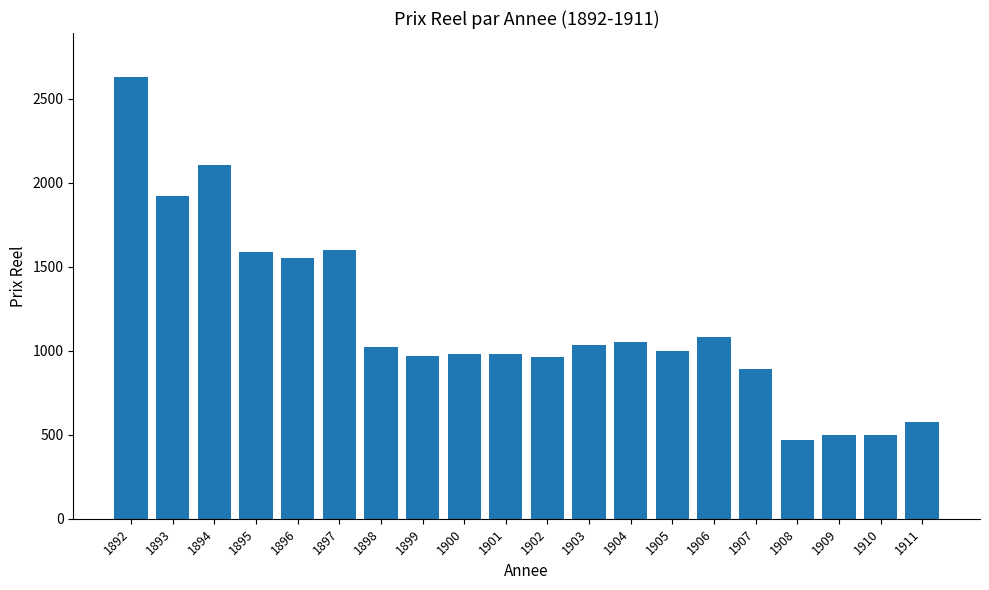

What is the value of the 19th bar from the left?

500.0